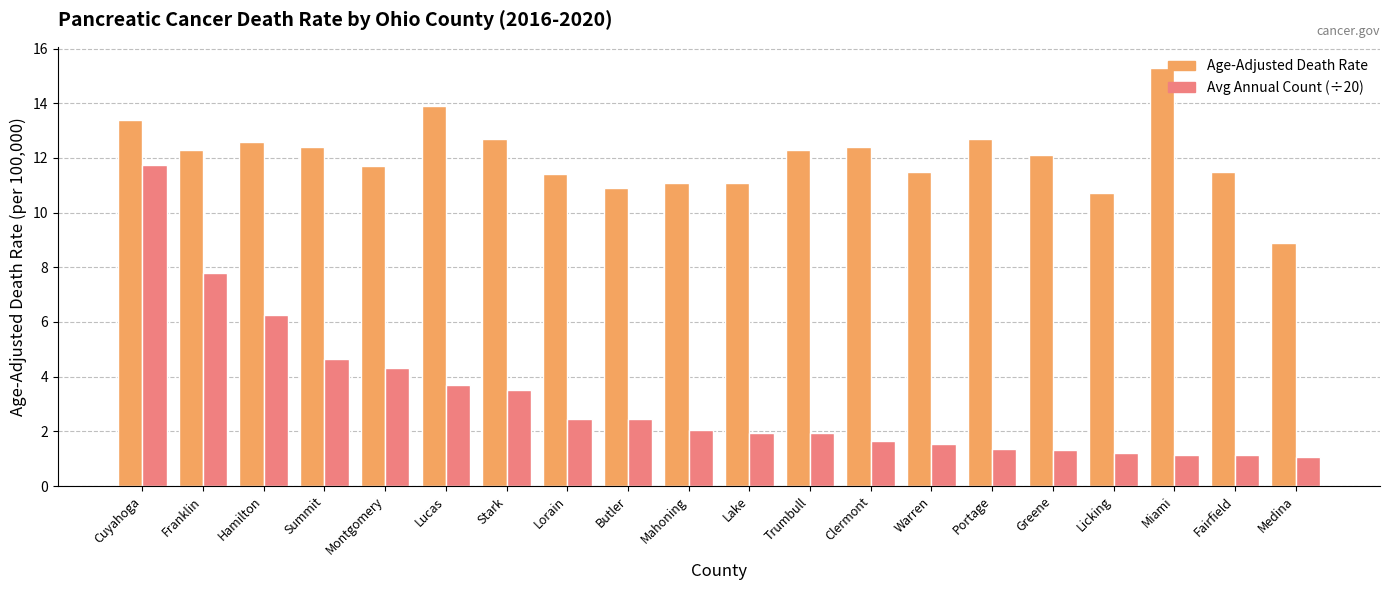

How many data points does each series have?

20